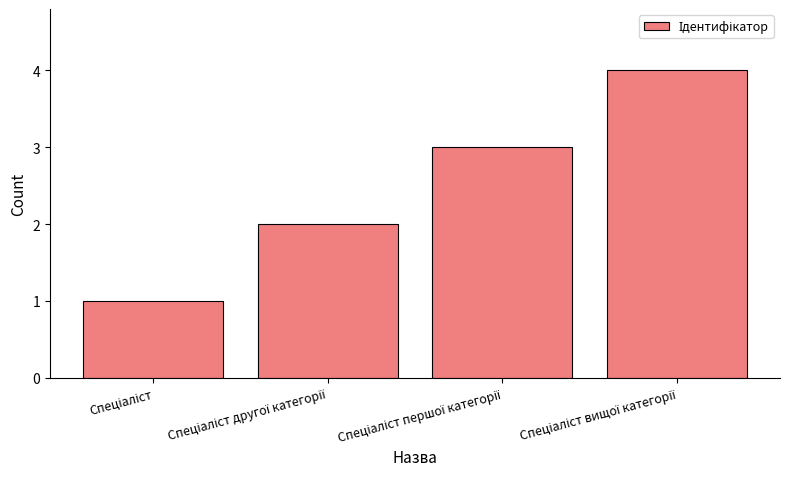

What is the sum of all values?

10